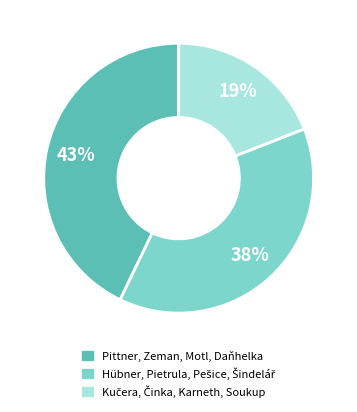

Which category has the biggest portion of the pie?

Pittner, Zeman, Motl, Daňhelka